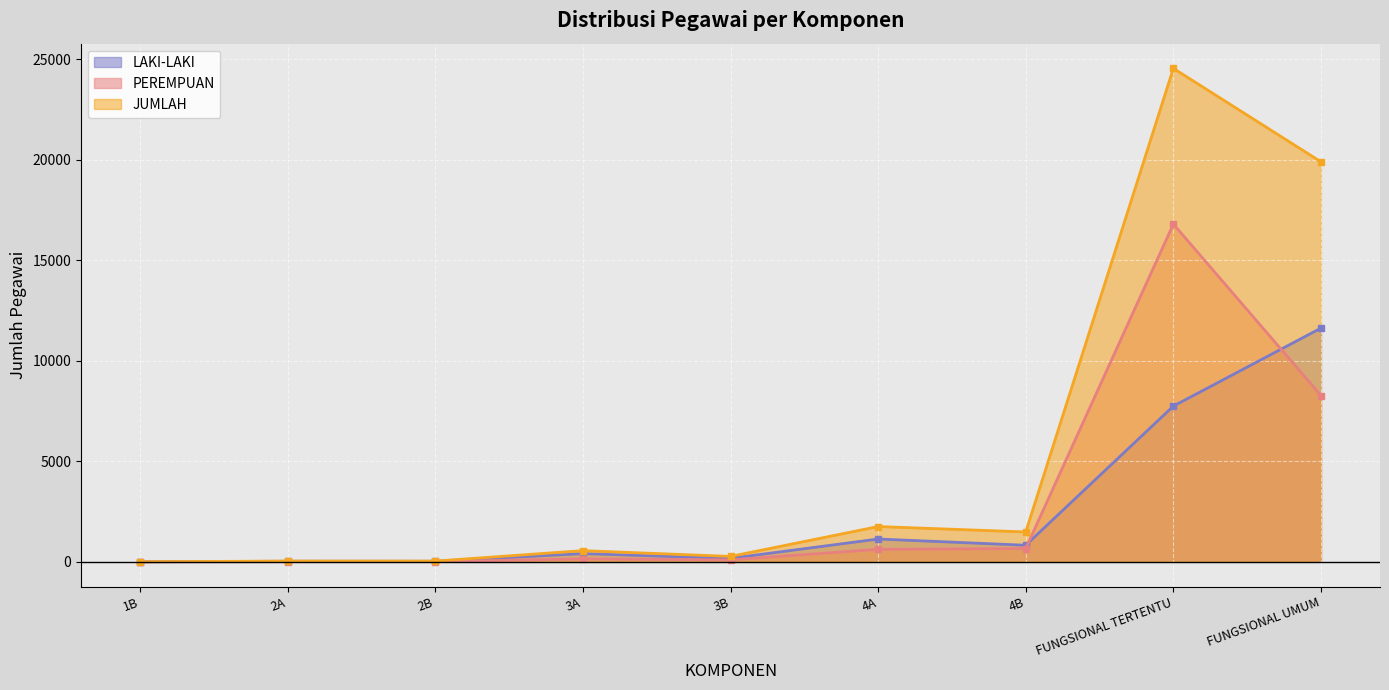

True or false: JUMLAH has a value of 1487 at 4B.

True